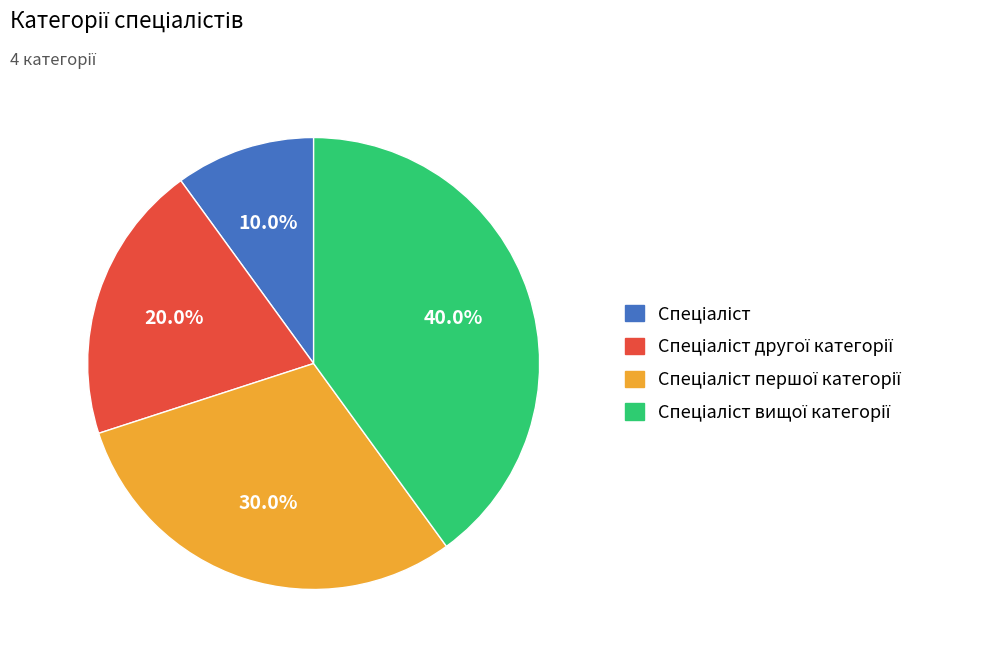

To the nearest percent, what is the difference between the largest and smallest slice percentages?

30%